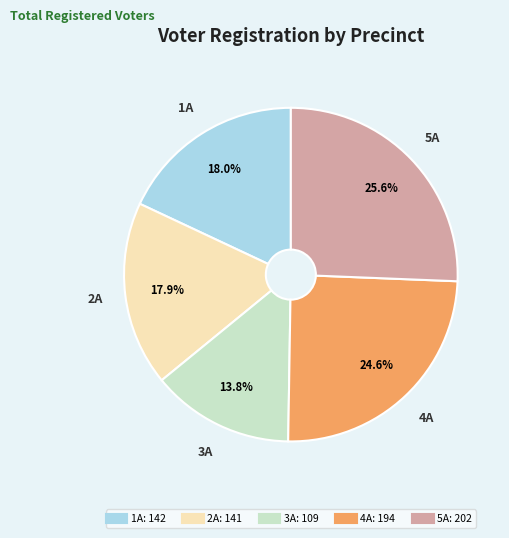

How many slices are in this pie chart?

5